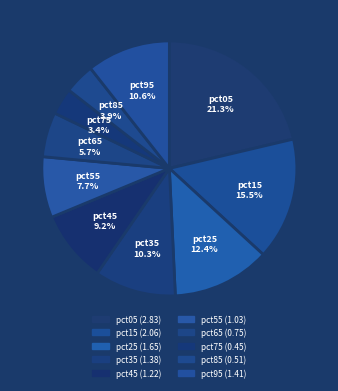

How many slices are in this pie chart?

10